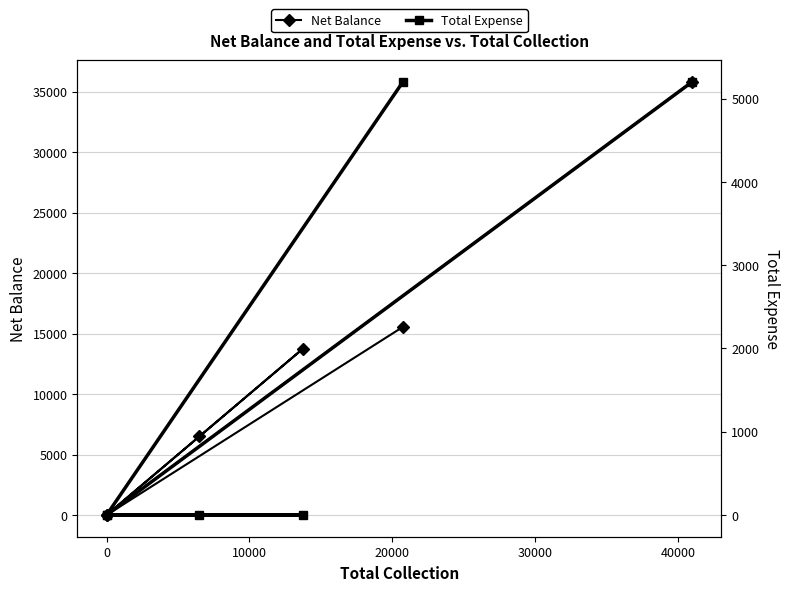

The value of Net Balance at 40000 is 35800. True or false?

True